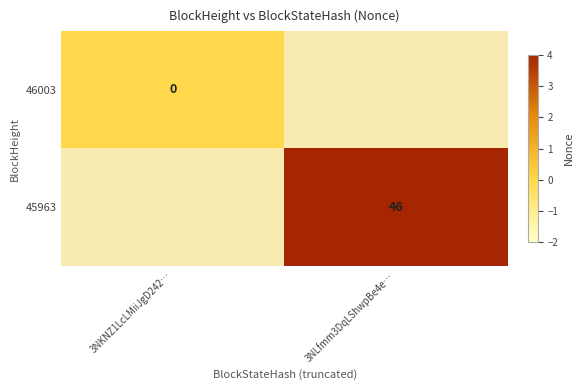

Count the number of data series in this chart.

2